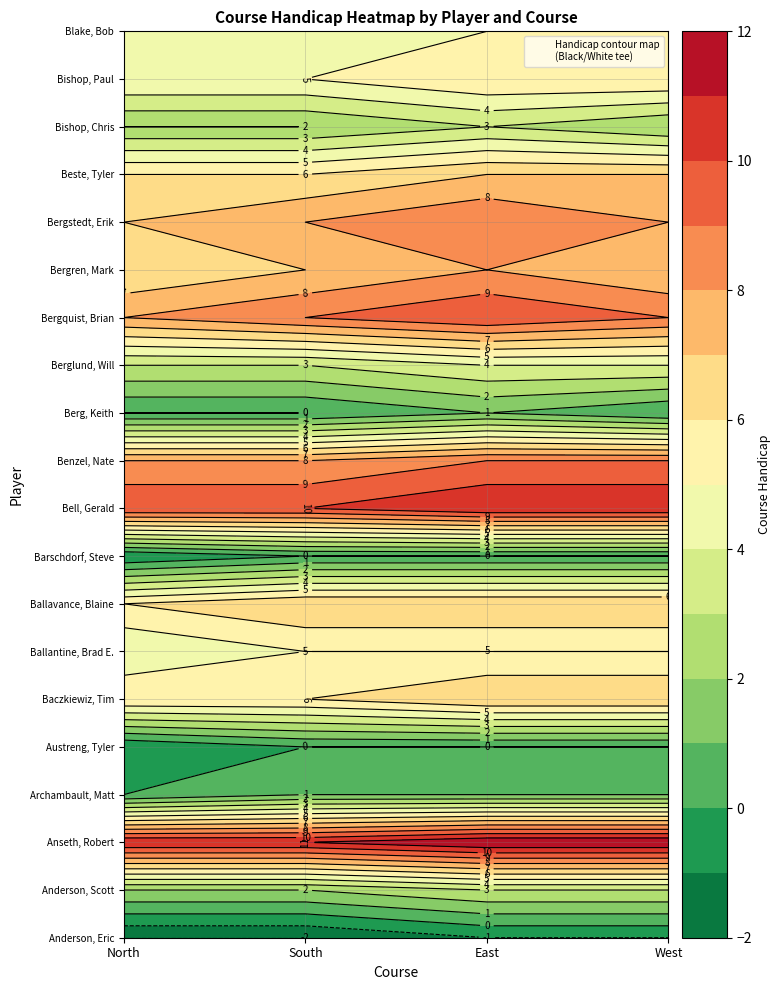

At how many categories does at least one series exceed 10?

4